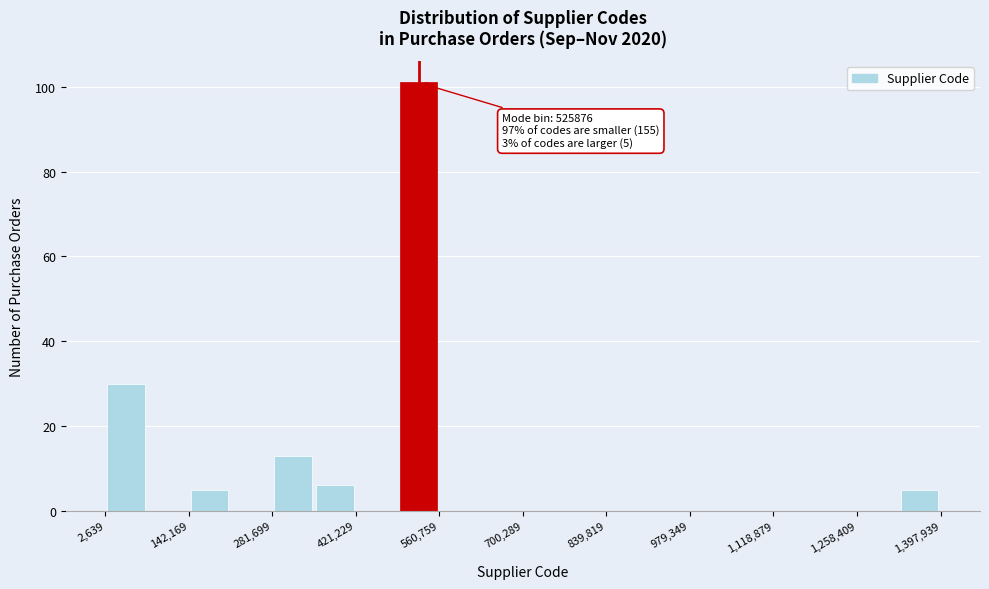

Read against the x-axis, roughly where is the centre of the tallest bar?

520000